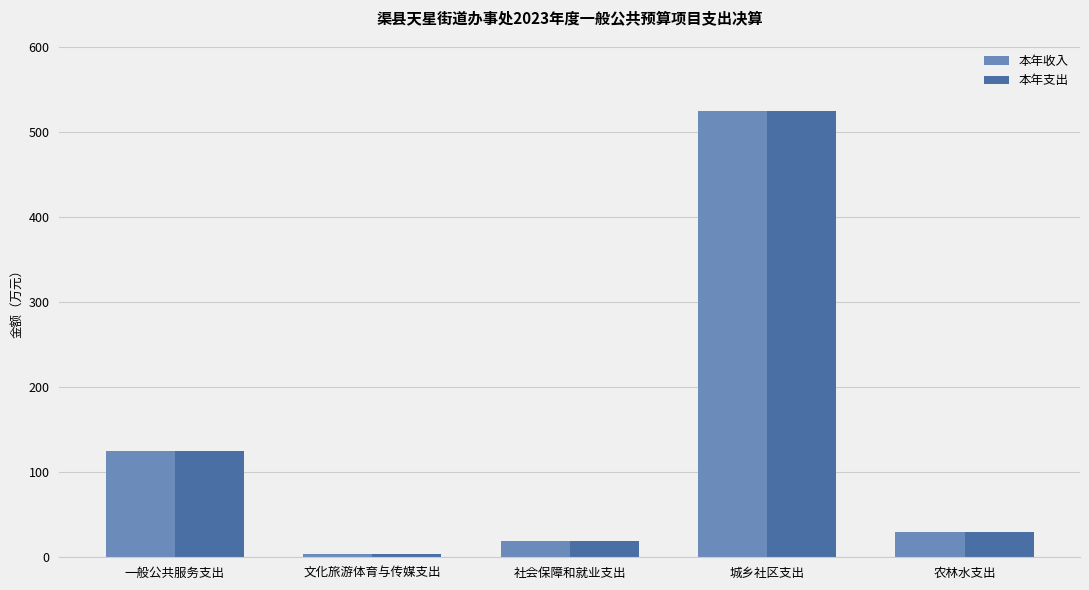

What are all the series names shown in the legend?

本年收入, 本年支出